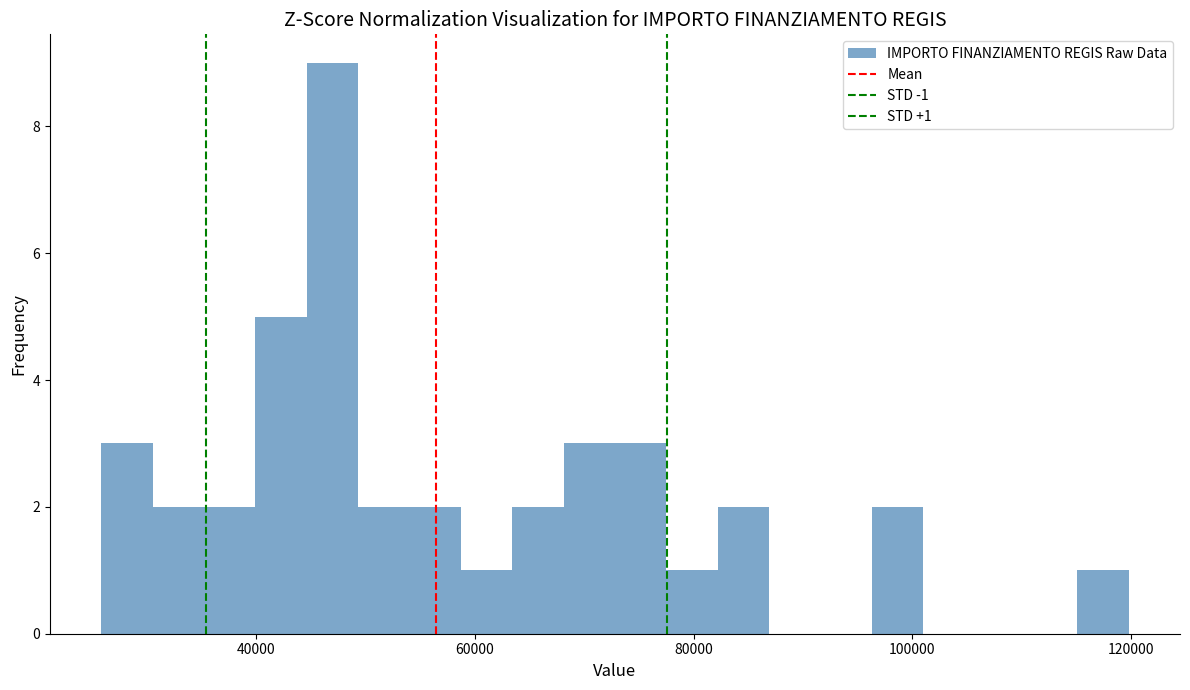

Around what value on the x-axis is the tallest bar? Give the approximate position of its centre, as read against the axis.

46000